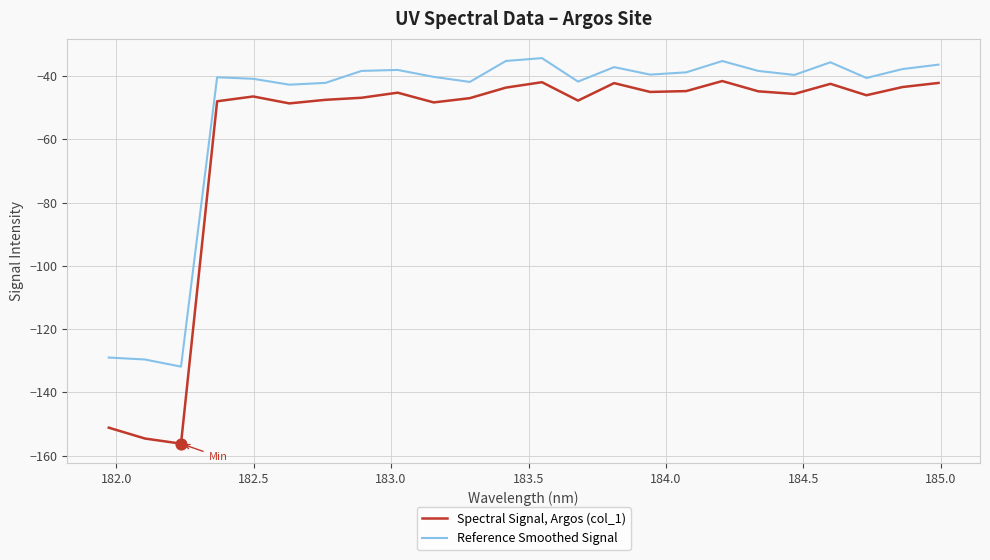

Which series has the largest total across all categories?

Reference Smoothed Signal